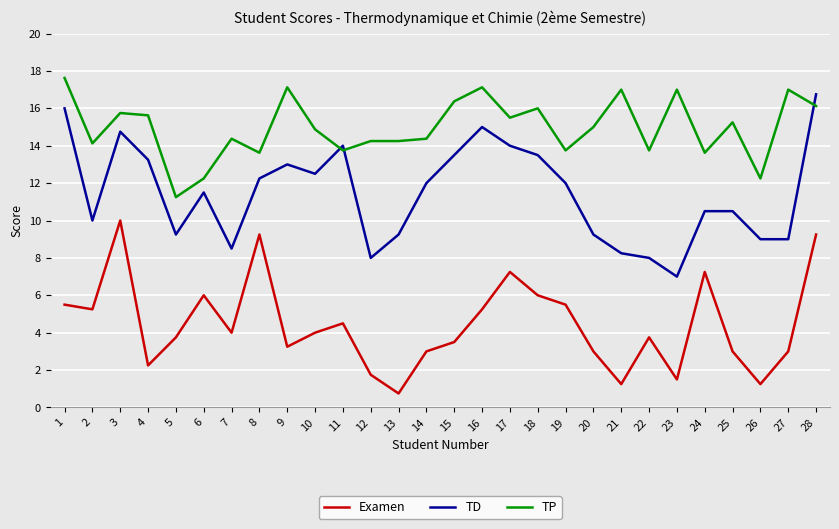

Is this an area chart (filled region under the line)?

No